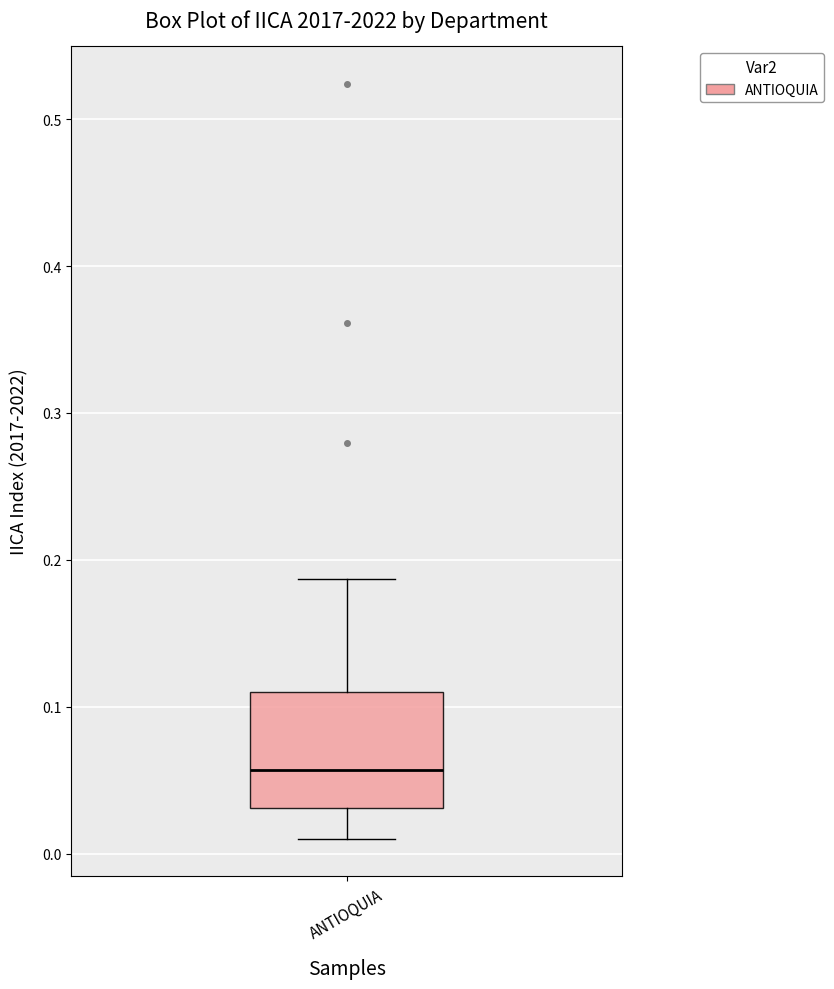

Where does the lower whisker of the box for ANTIOQUIA end on the y-axis? The values are not printed on the chart, so give them approximately, as read against the axis.

0.01